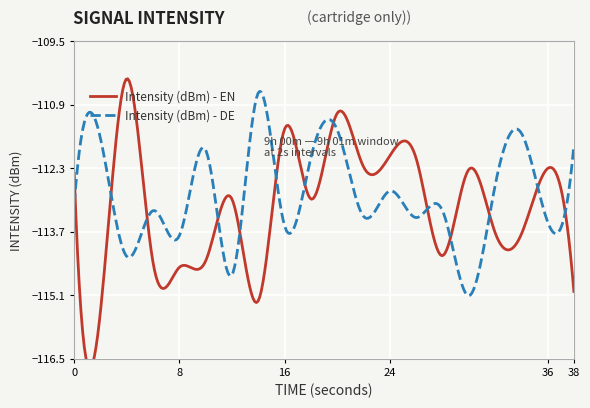

At how many categories does at least one series exceed -113?

17